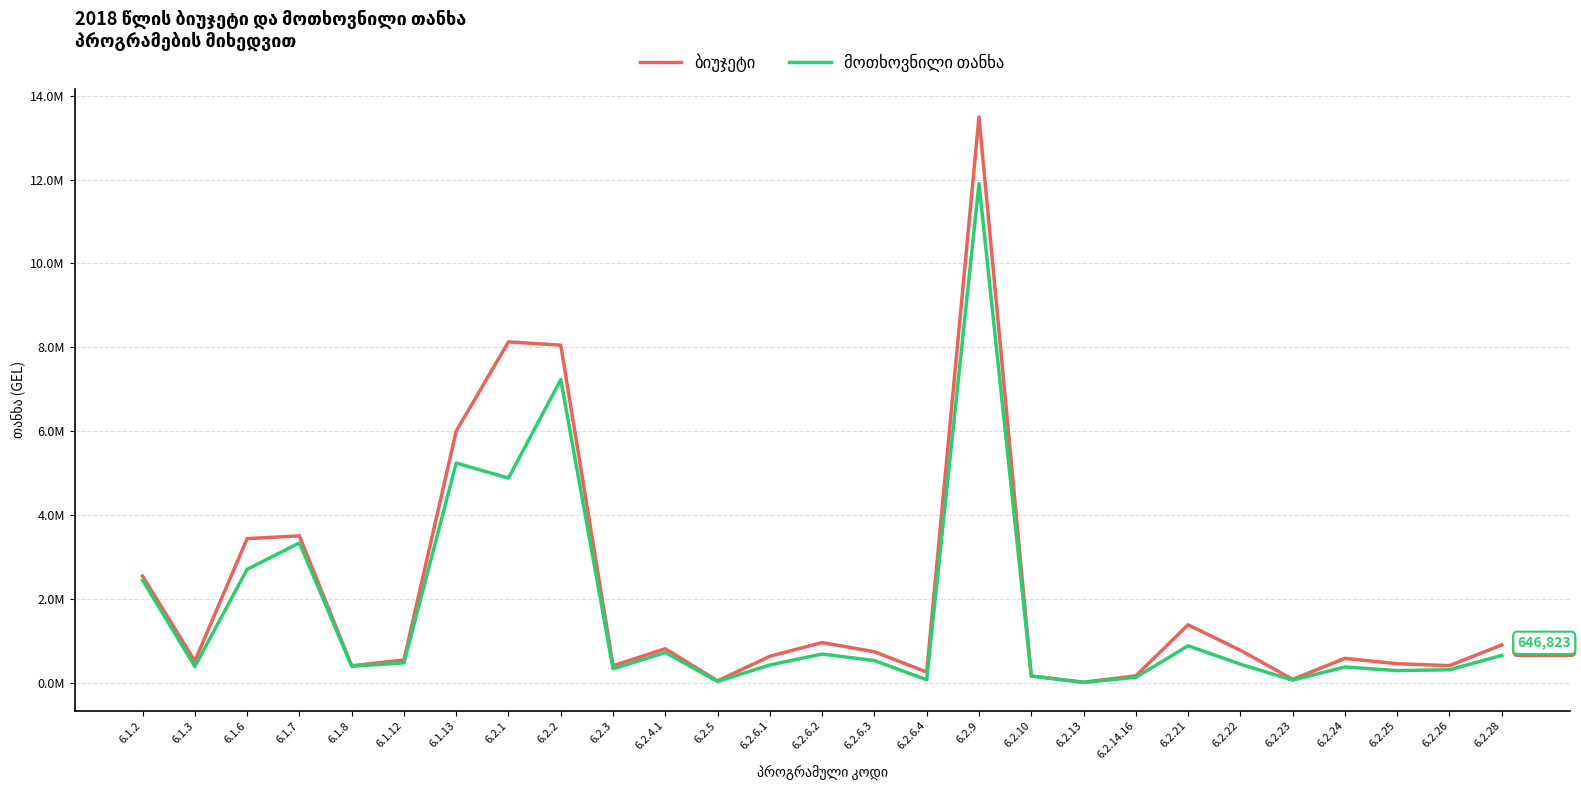

At which label does მოთხოვნილი თანხა first exceed 437600?

6.1.2